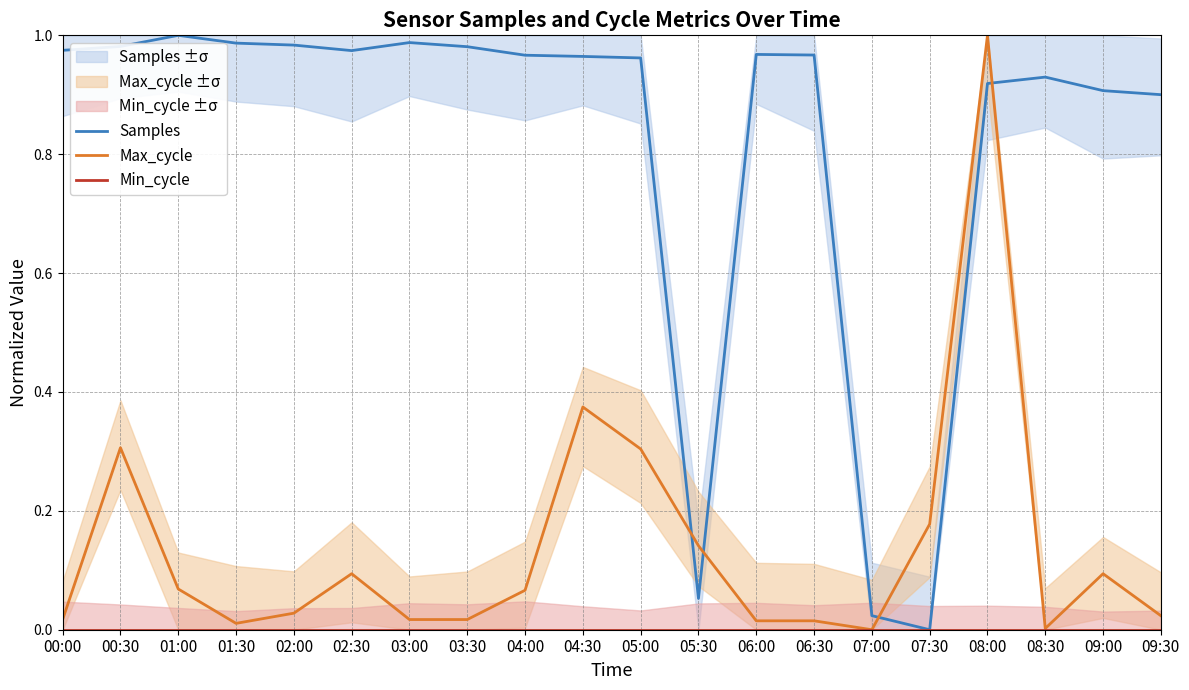

How many positive values does the Max_cycle series have?

19